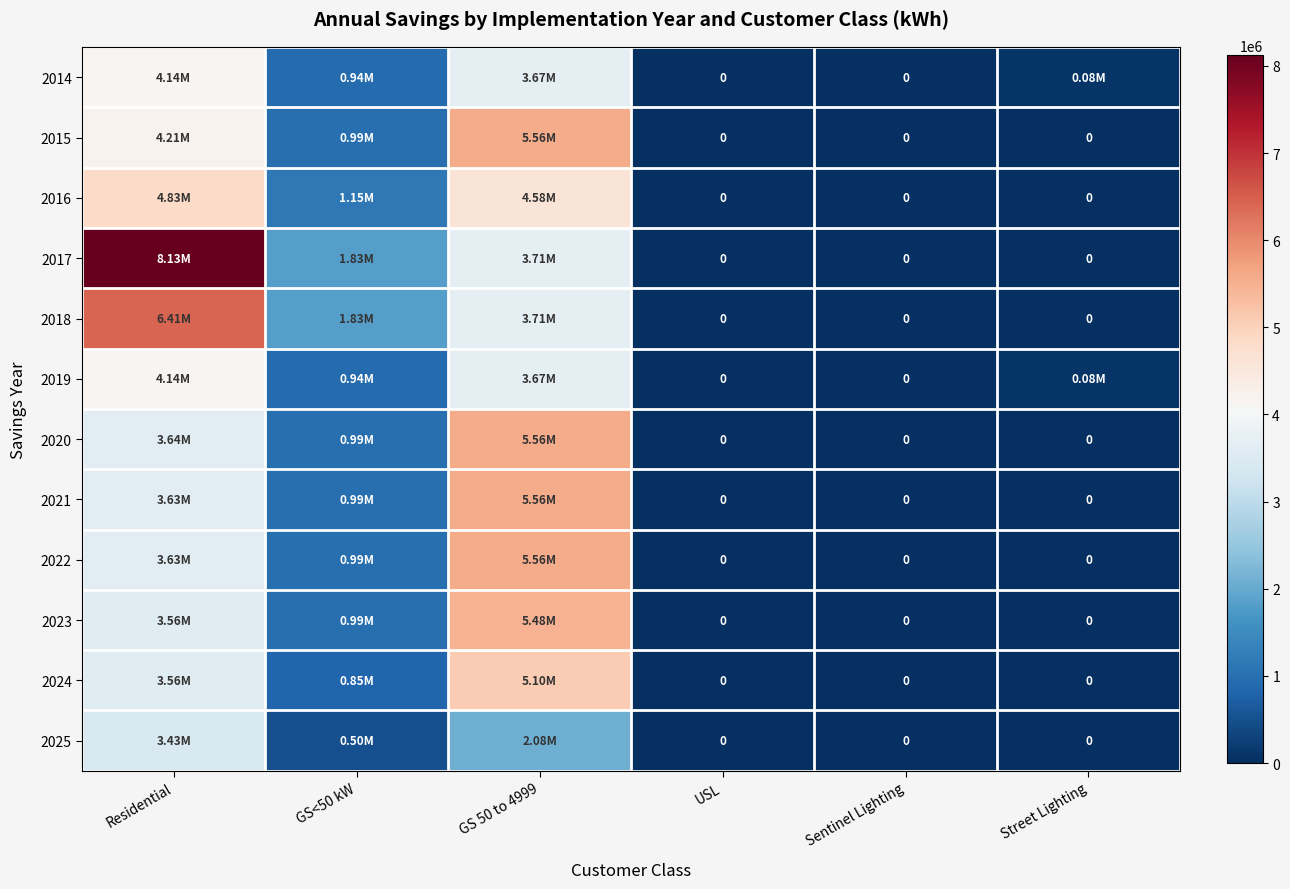

What is the difference between the maximum and minimum values in the 2023 series?

5481980.1